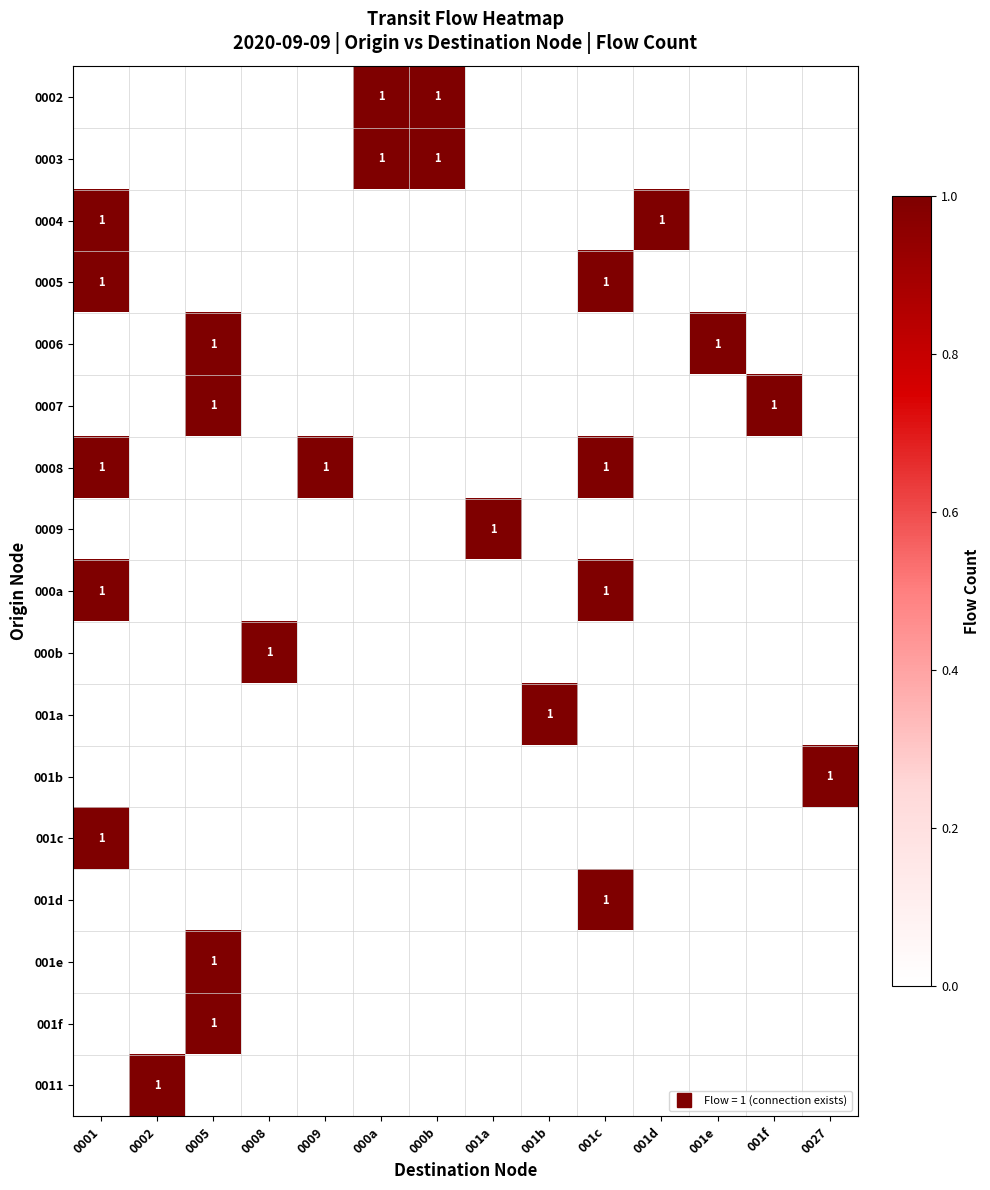

What is the spread (max minus min) of values at 001b?

1